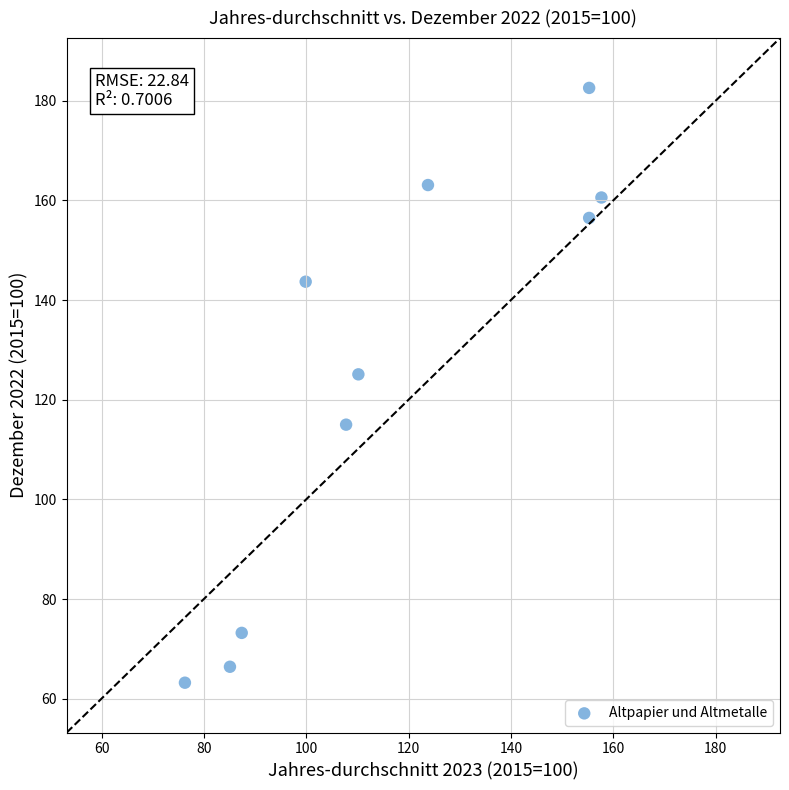

What Y value in the scatter plot is closest to 122?

125.1